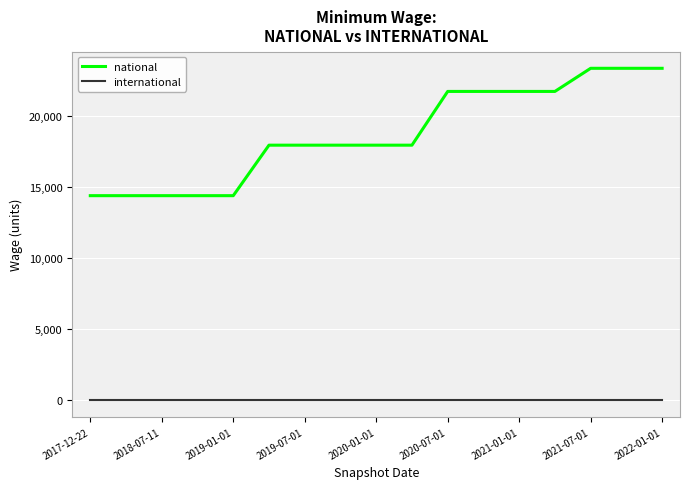

How many lines are shown in the chart?

2